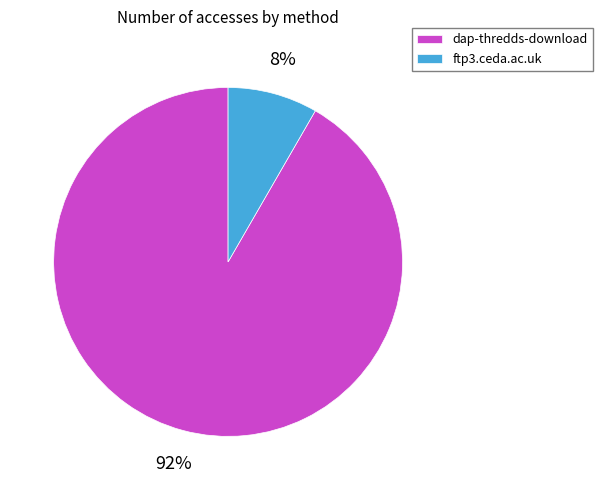

Between dap-thredds-download and ftp3.ceda.ac.uk, which is larger?

dap-thredds-download